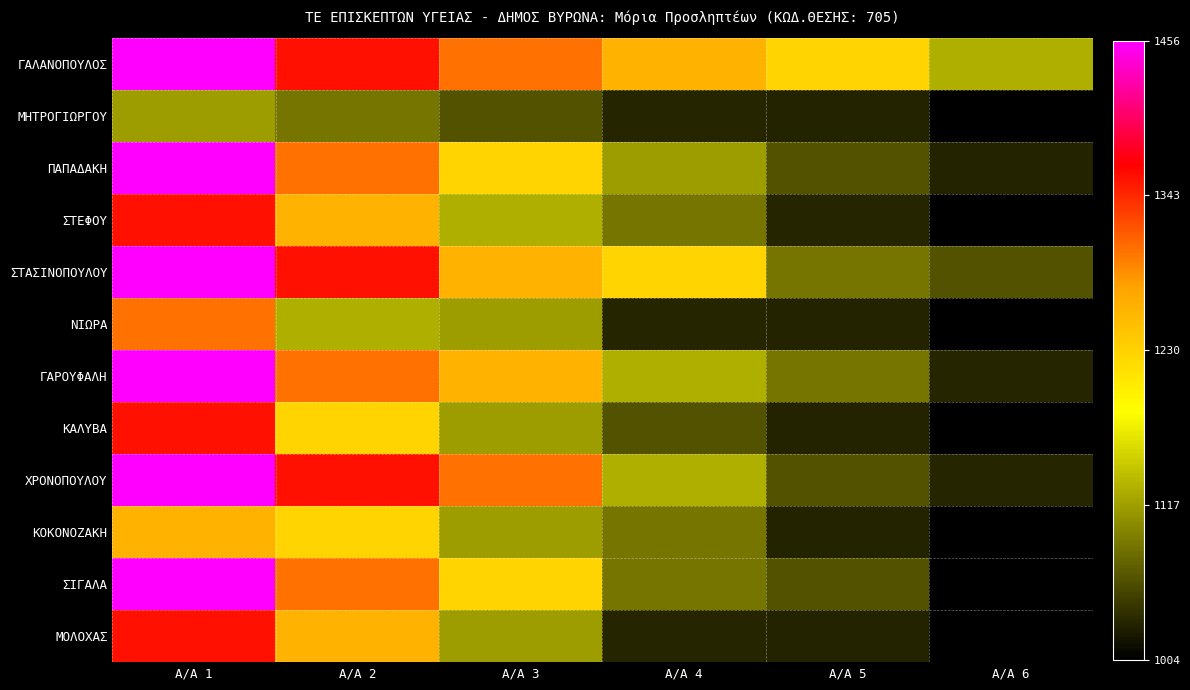

Between Α/Α 6 and Α/Α 5, which is larger?

Α/Α 5